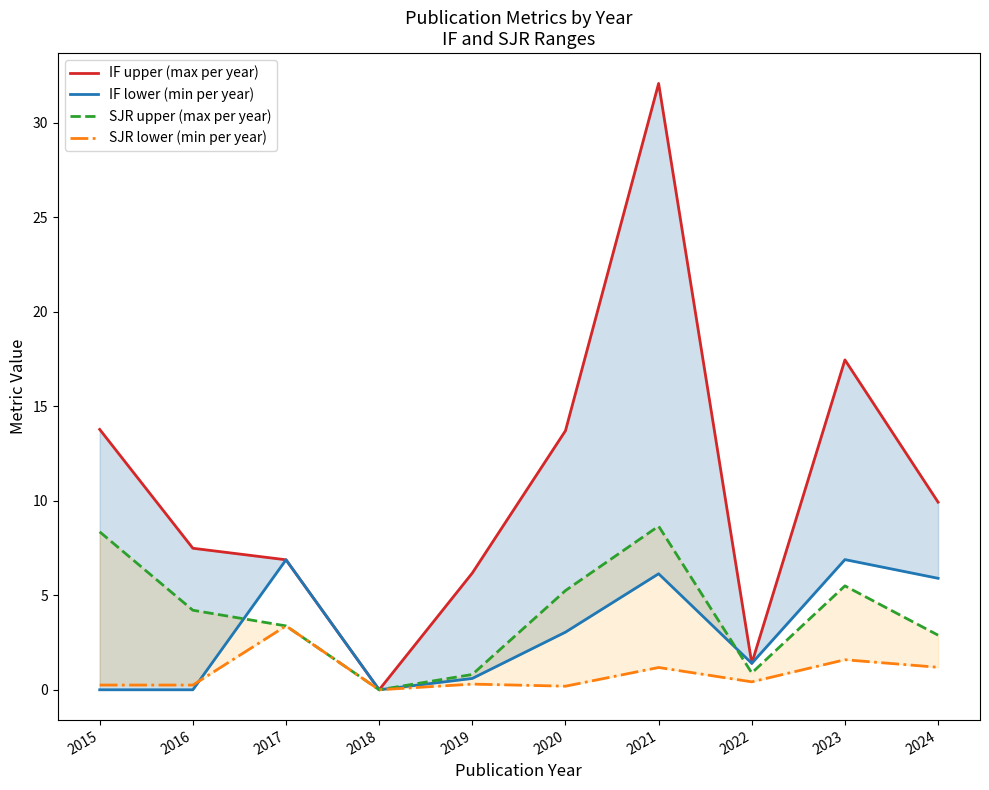

True or false: SJR upper (max per year) and SJR lower (min per year) intersect in this chart.

False